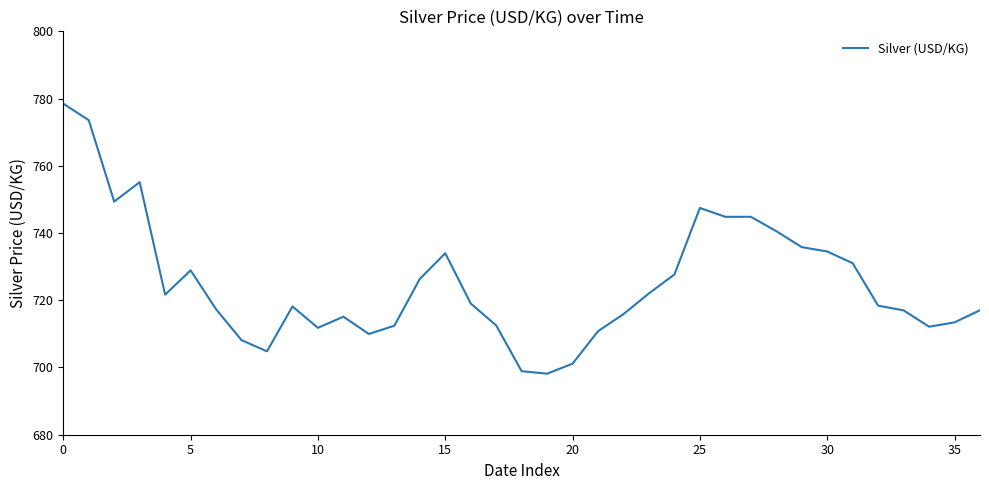

What is the greatest value displayed?

778.5